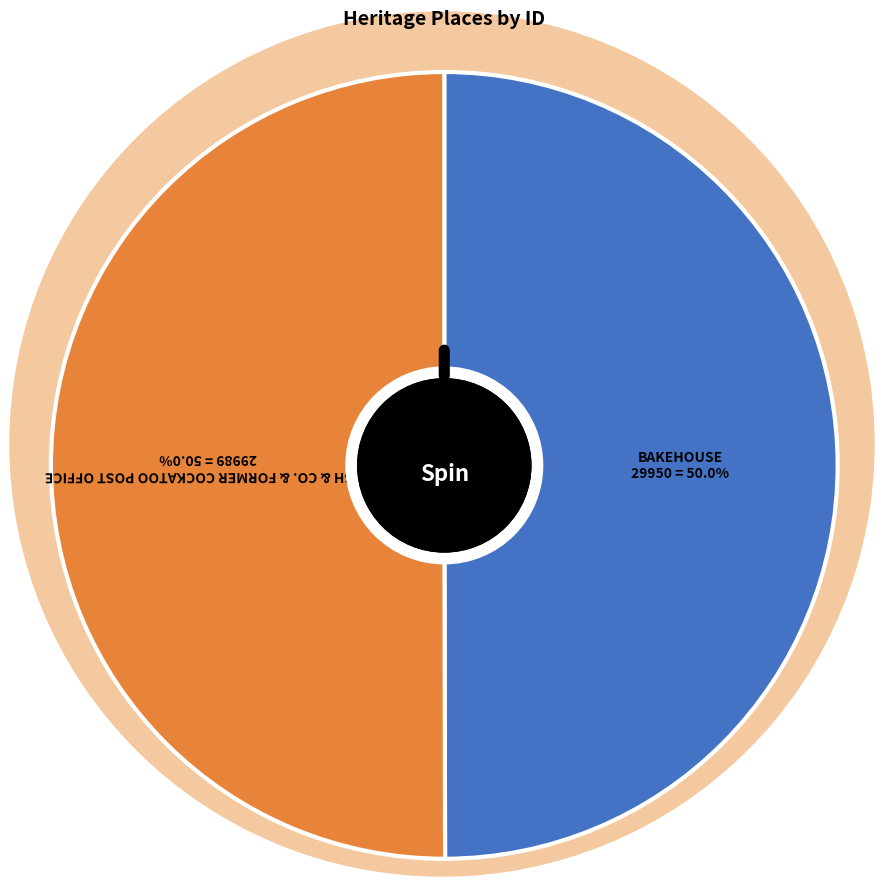

To the nearest percent, what percentage of the pie is BAKEHOUSE, FORMER DRAPER'S SHOP?

50%